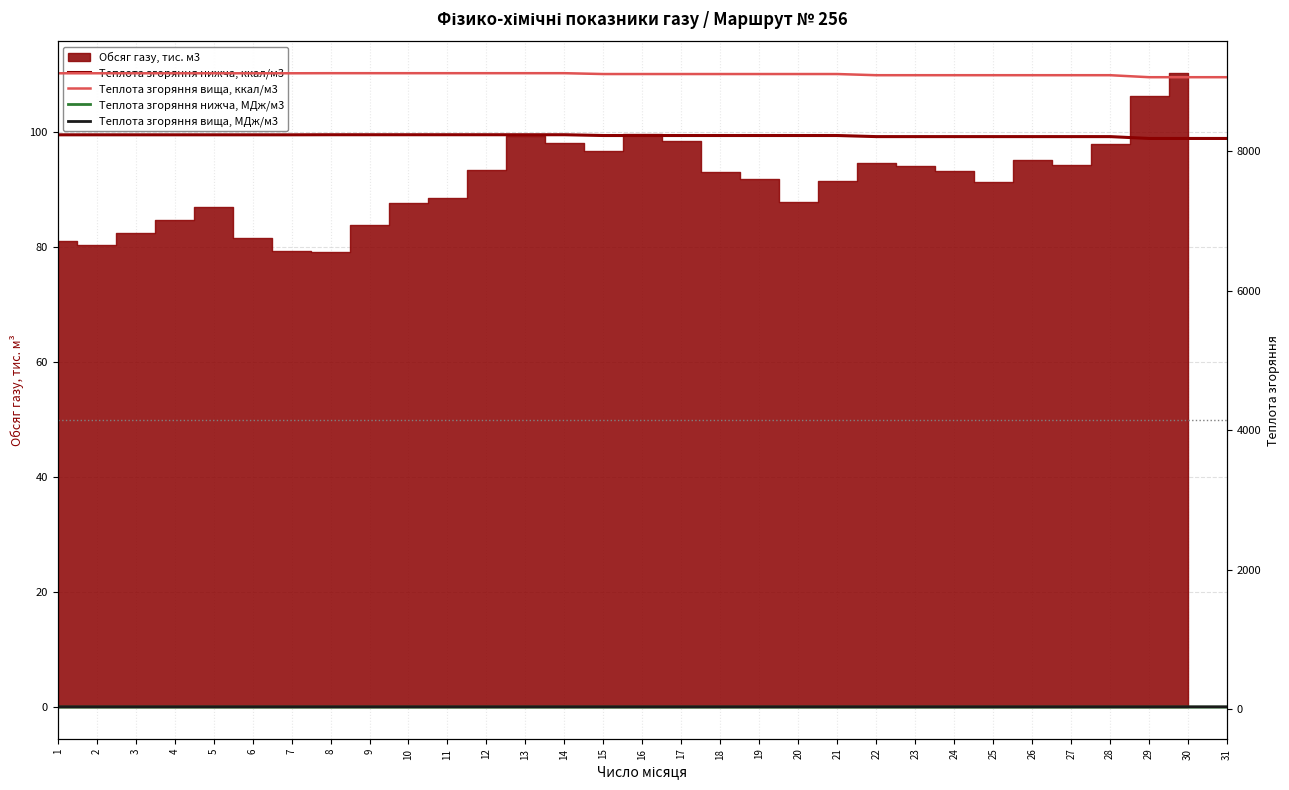

What is the difference between the highest and lowest values at 20?

9068.8